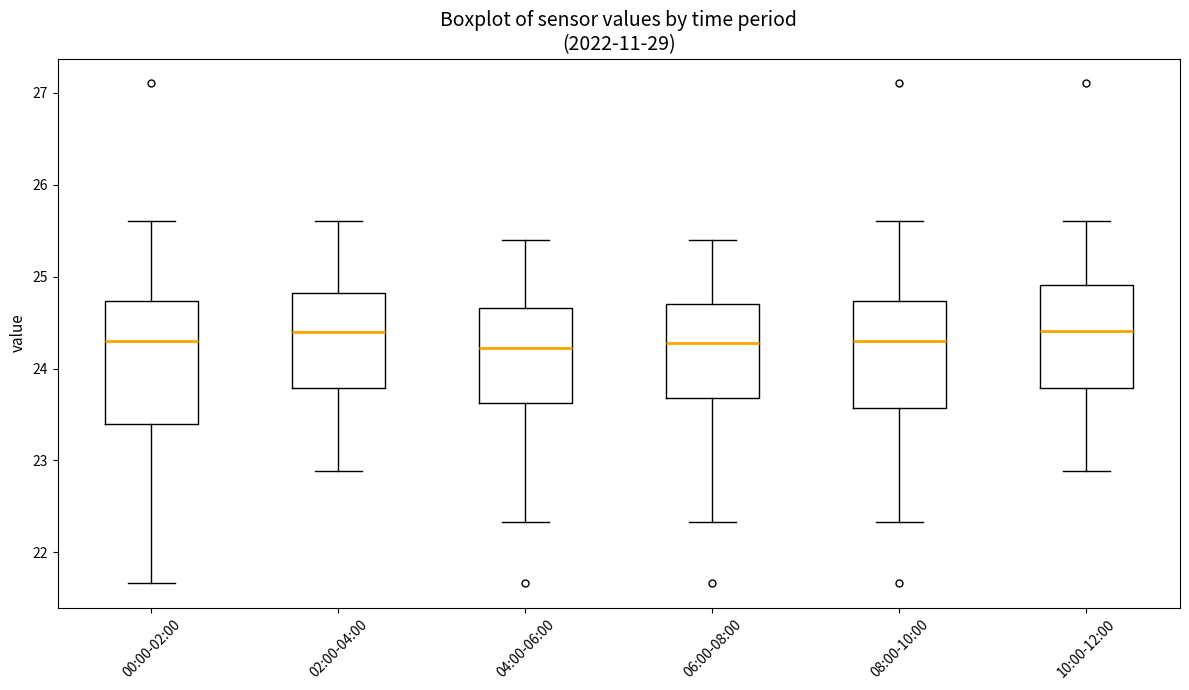

Reading left to right, transcribe this box plot: for each box, give where its median line is, the range the box spans, and where its two whiskers end, as read against the y-axis. The values are not printed on the chart, so give them approximately, as read against the axis.

00:00-02:00: median 24.3, box 23.4 to 24.7, whiskers 21.7 to 25.6
02:00-04:00: median 24.4, box 23.8 to 24.8, whiskers 22.9 to 25.6
04:00-06:00: median 24.2, box 23.6 to 24.7, whiskers 22.3 to 25.4
06:00-08:00: median 24.3, box 23.7 to 24.7, whiskers 22.3 to 25.4
08:00-10:00: median 24.3, box 23.6 to 24.7, whiskers 22.3 to 25.6
10:00-12:00: median 24.4, box 23.8 to 24.9, whiskers 22.9 to 25.6